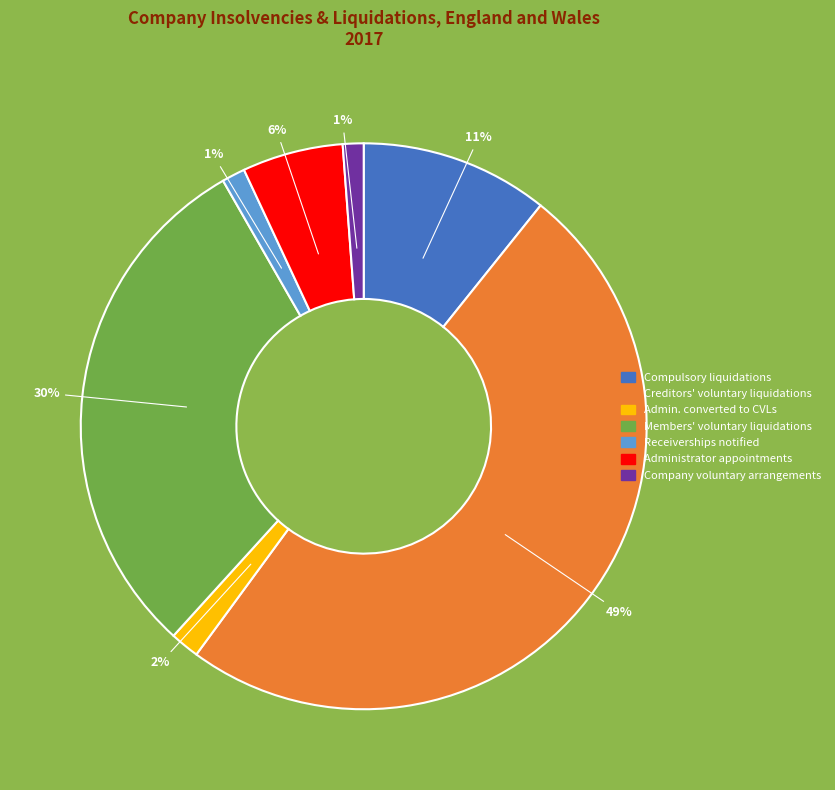

To the nearest percent, what is the average slice percentage?

14%